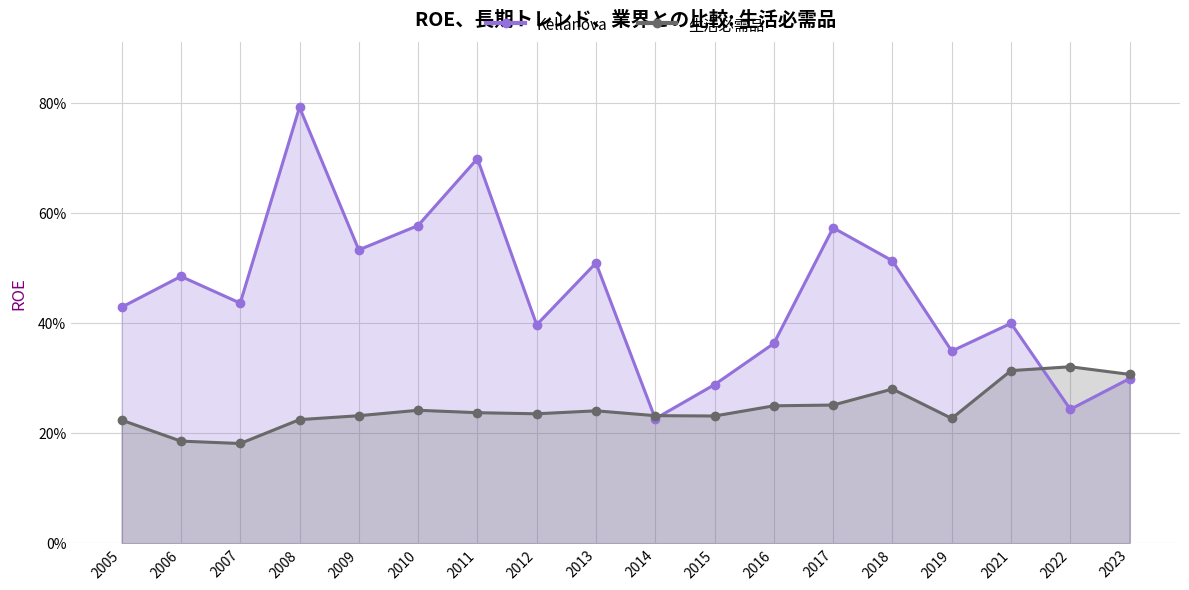

Read the 生活必需品 value at 2009.

0.2